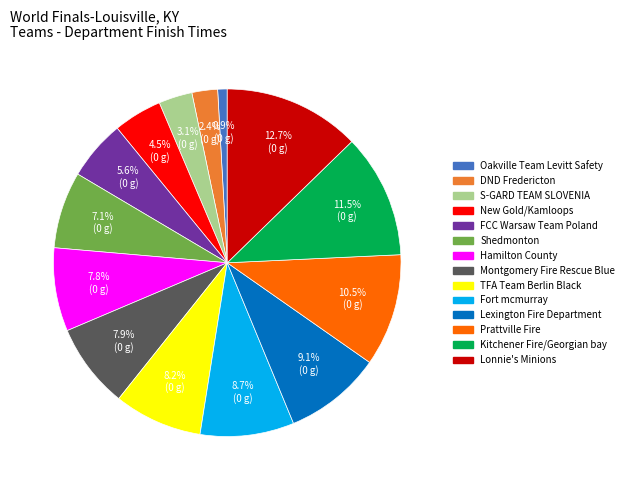

Is there a majority slice in this chart?

No